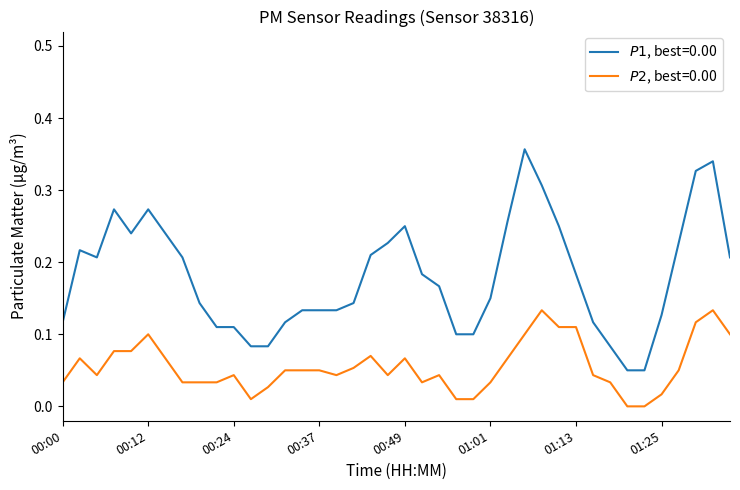

How many lines are shown in the chart?

2